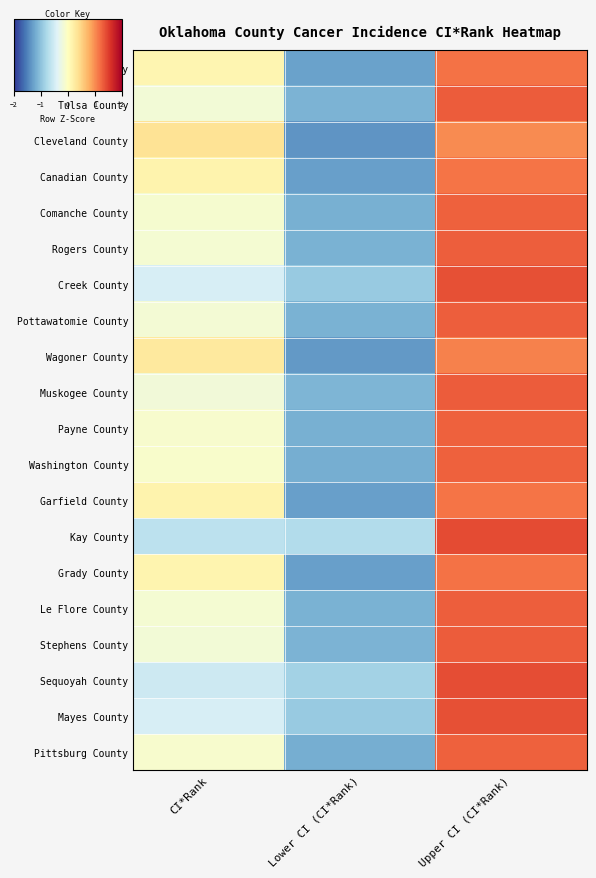

At Upper CI (CI*Rank), list the series in order from smallest to largest.

Cleveland County, Wagoner County, Canadian County, Garfield County, Grady County, Oklahoma County, Washington County, Pittsburg County, Payne County, Comanche County, Le Flore County, Rogers County, Pottawatomie County, Tulsa County, Stephens County, Muskogee County, Creek County, Mayes County, Sequoyah County, Kay County